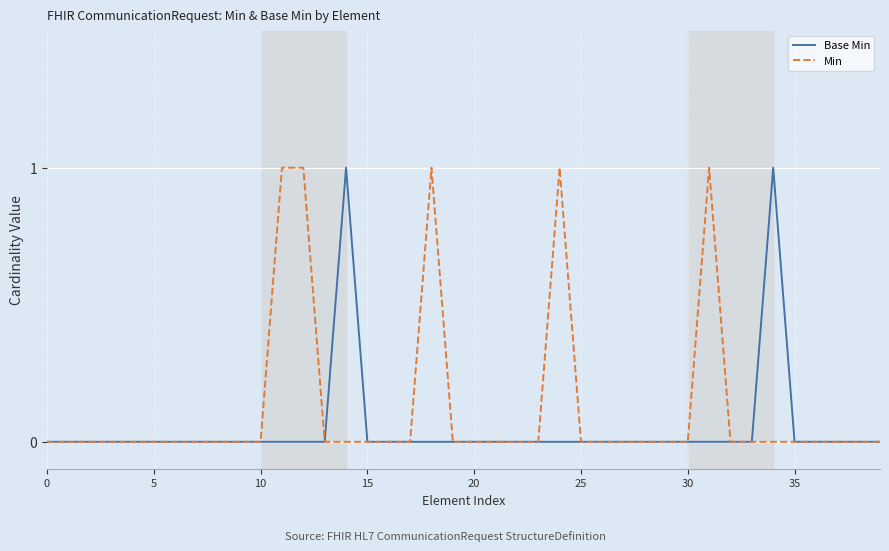

Which series has the largest total across all categories?

Min